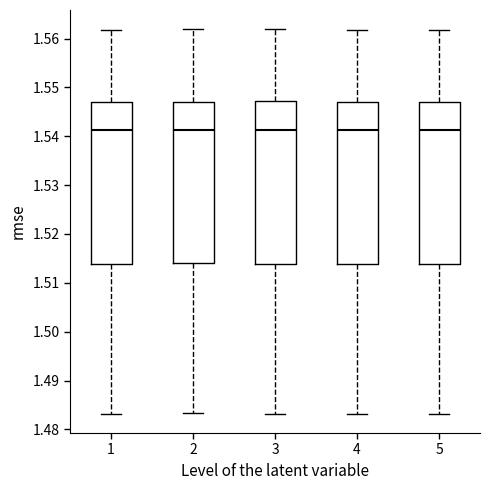

Reading left to right, read every box against the y-axis: the position of its median line, the range the box covers, and the ends of its whiskers. The values are not printed on the chart, so give them approximately, as read against the axis.

1: median 1.541, box 1.514 to 1.547, whiskers 1.483 to 1.562
2: median 1.541, box 1.514 to 1.547, whiskers 1.483 to 1.562
3: median 1.541, box 1.514 to 1.547, whiskers 1.483 to 1.562
4: median 1.541, box 1.514 to 1.547, whiskers 1.483 to 1.562
5: median 1.541, box 1.514 to 1.547, whiskers 1.483 to 1.562